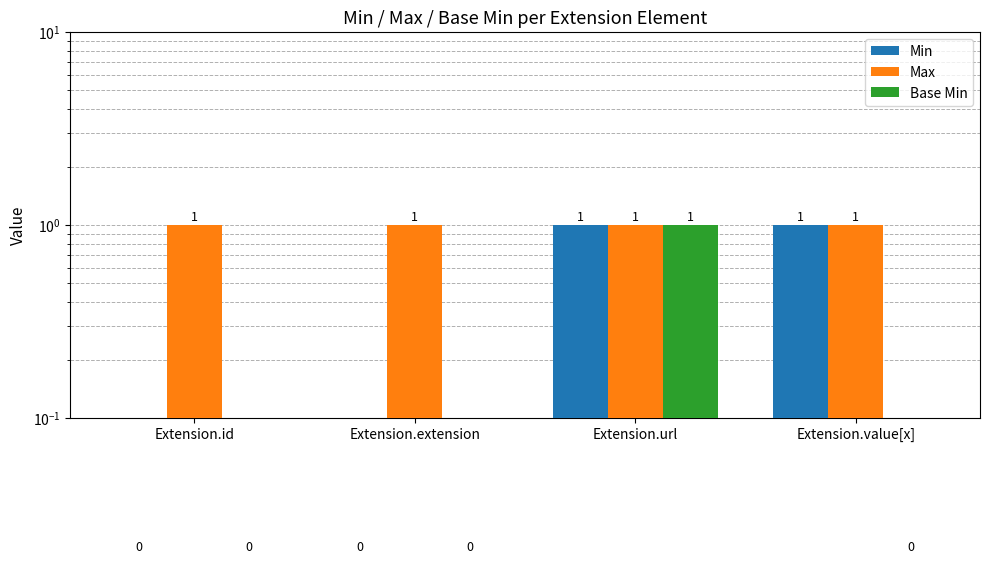

How many bars are there in total?

12